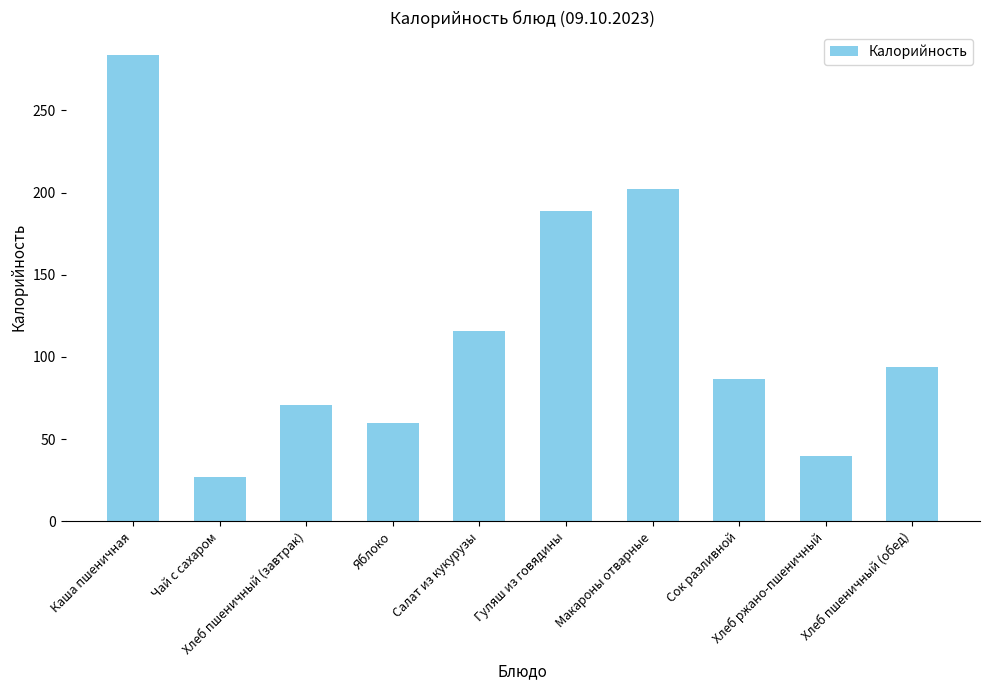

Reading left to right, transcribe all the data shown in this chart.

283.5	26.8	70.5	60.0	115.9	188.9	202.0	86.6	40.0	94.0